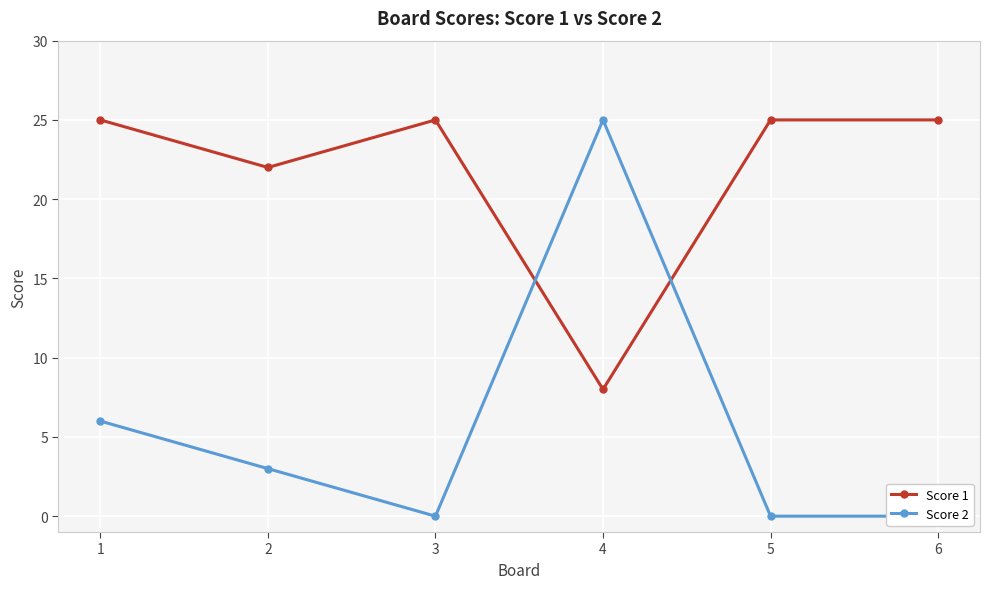

Which series has the largest total across all categories?

Score 1